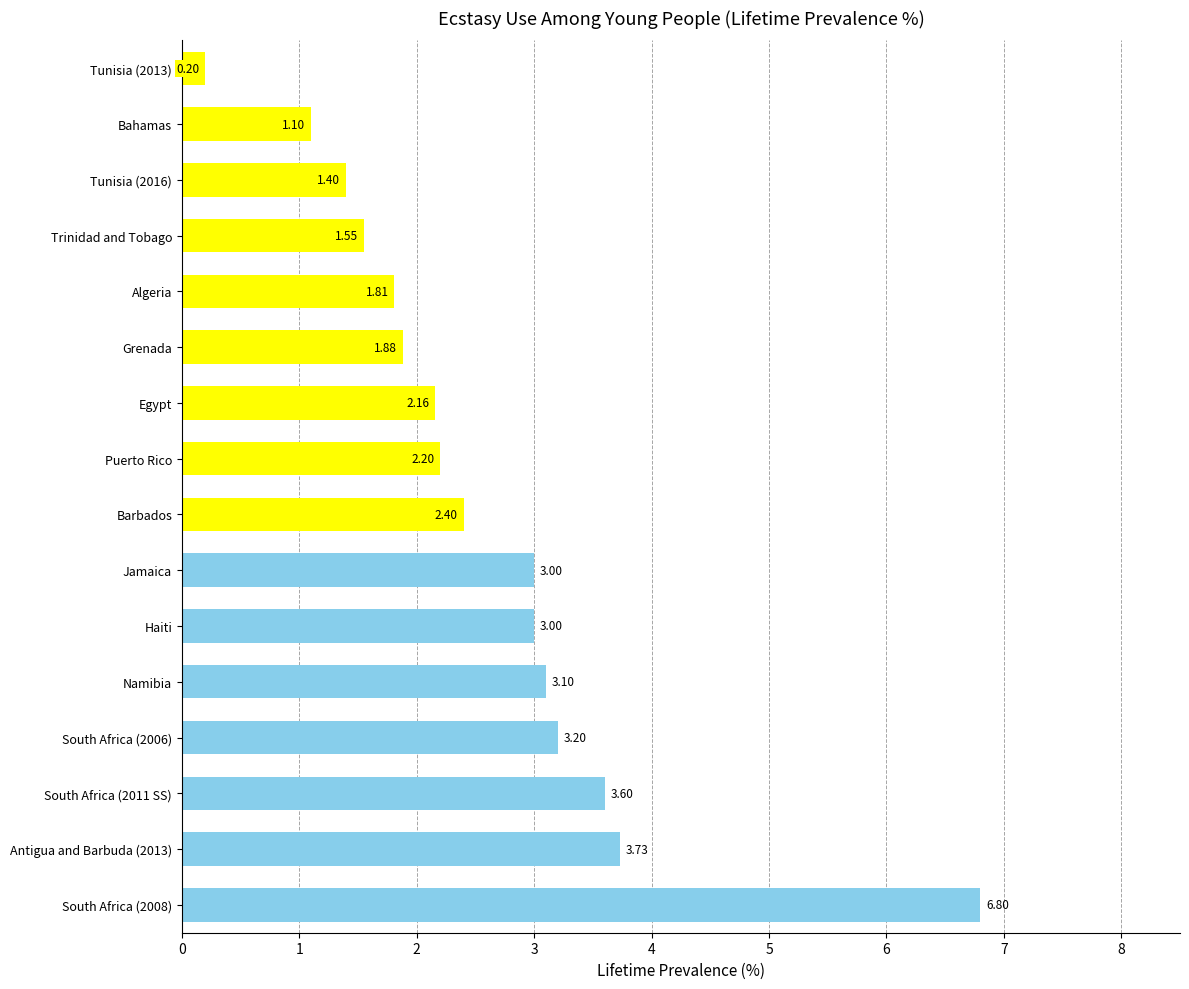

Does the chart contain stacked bars?

No